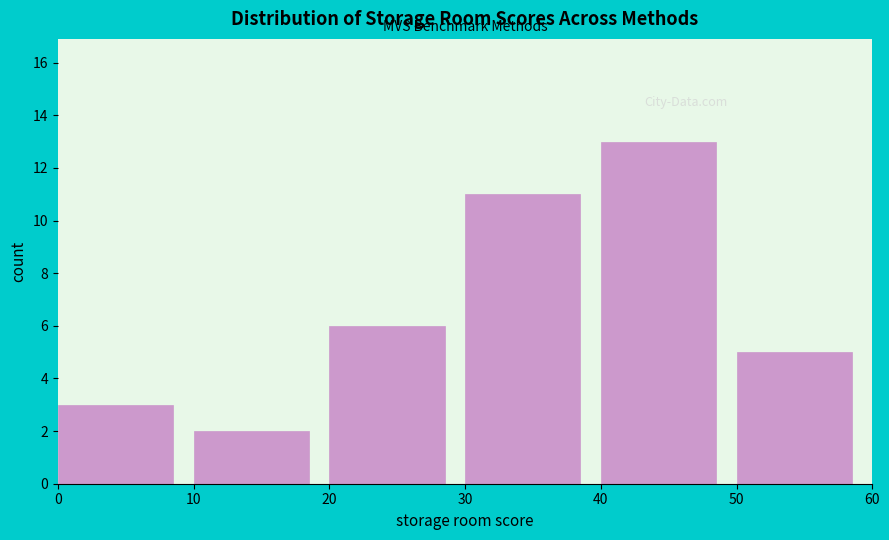

What is the height of the bar covering 20 to 30 on the x-axis? The values are not printed on the chart, so give them approximately, as read against the axis.

6